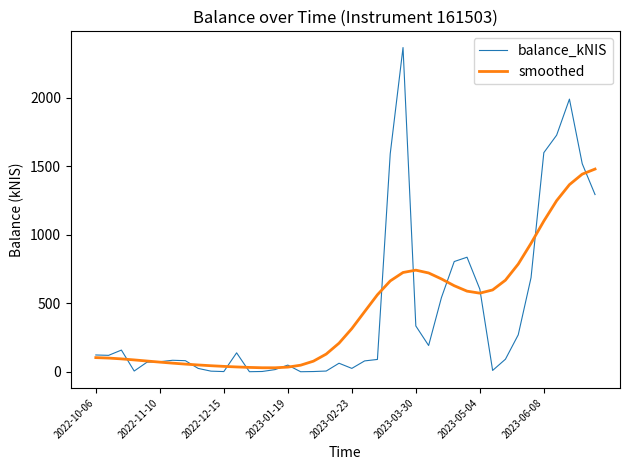

What is the maximum value shown in the chart?

2365.4